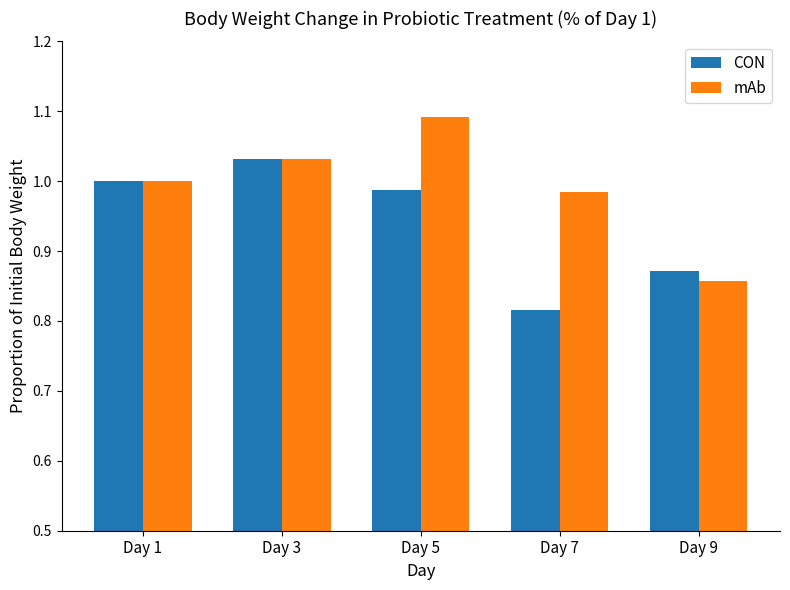

True or false: CON has a value of 0.5 at Day 1.

False